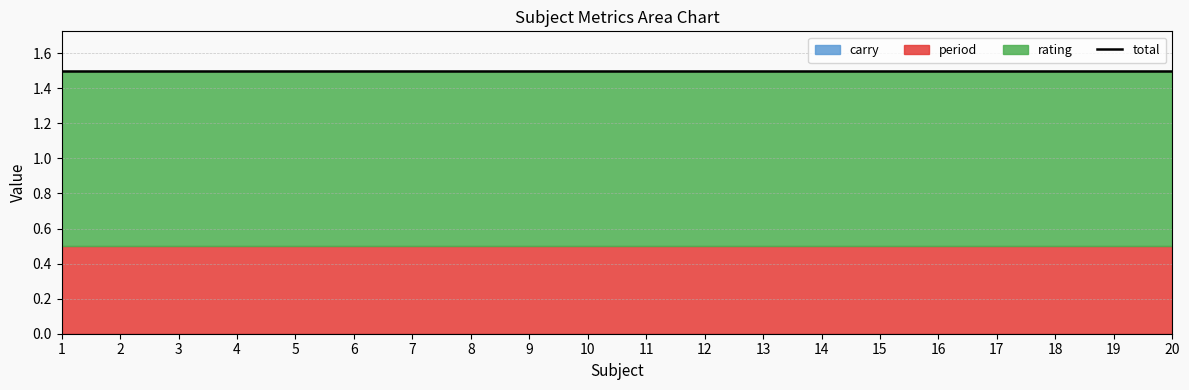

What is the lowest value of the rating series?

1.0